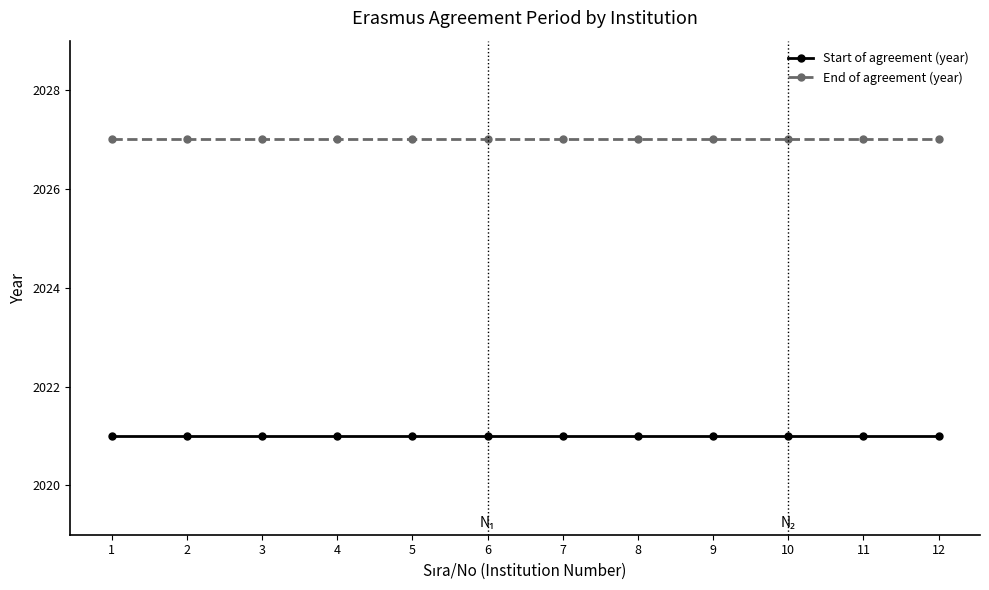

What is the greatest value displayed?

2027